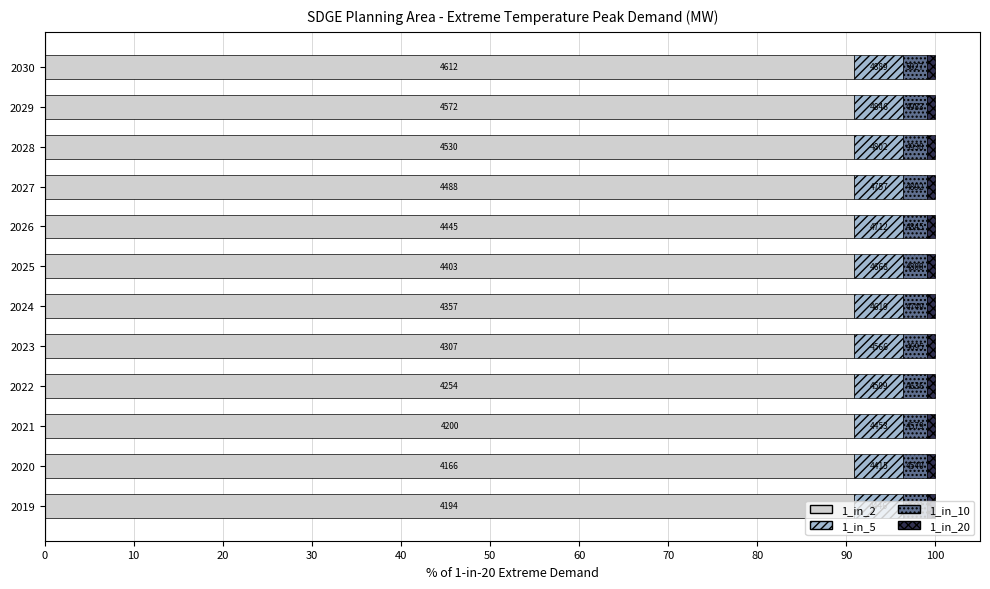

Which series has the widest spread of values?

1_in_20